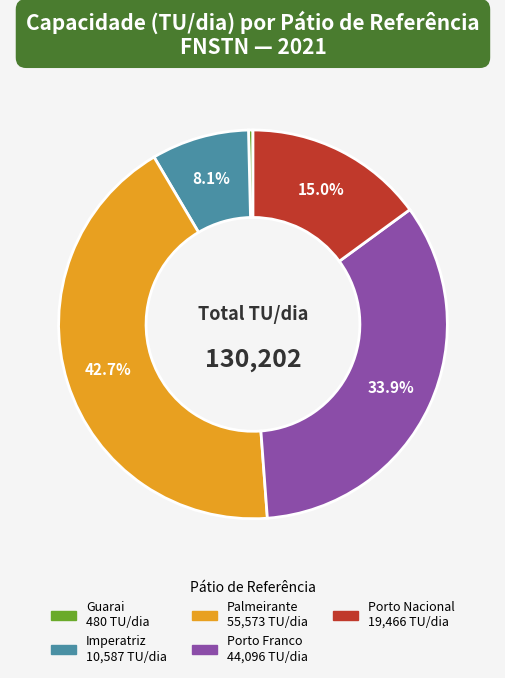

Does any single category account for the majority?

No